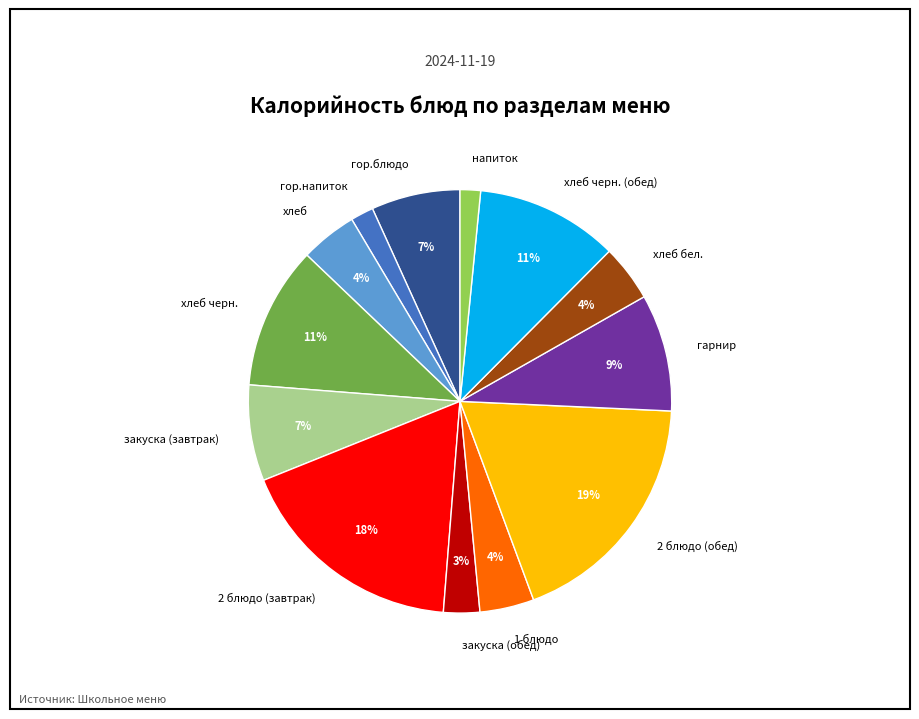

Is гор.блюдо the majority of the pie?

No